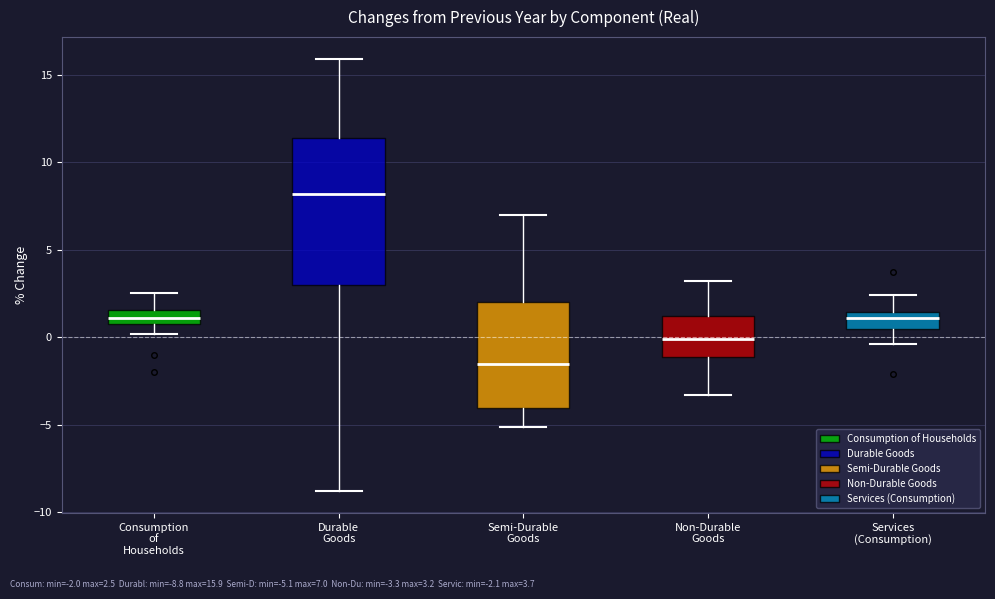

Which box's median line is the lowest?

Semi-Durable Goods